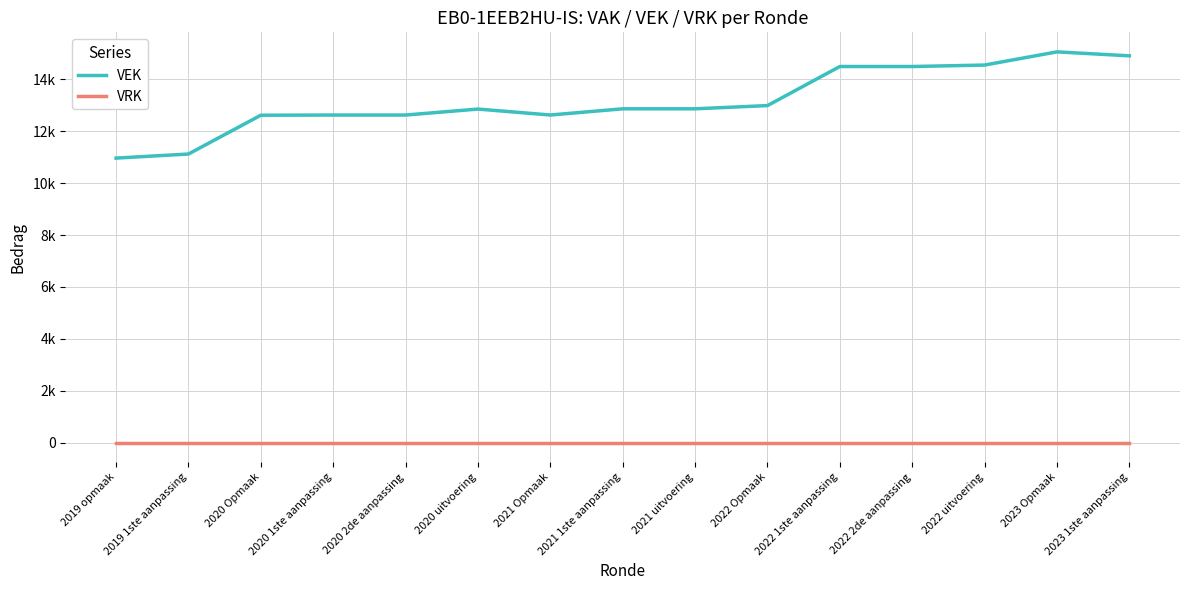

Is it true that VEK equals 12852 at 2020 uitvoering?

True